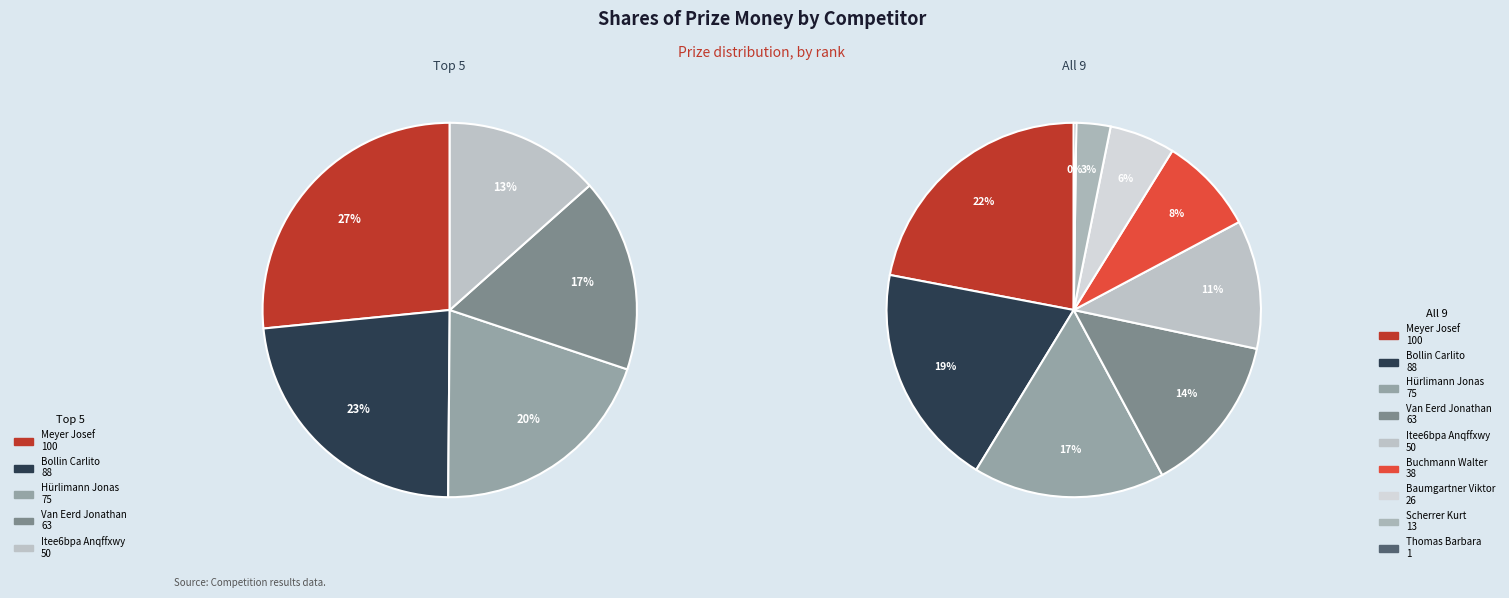

How many slices are in this pie chart?

9